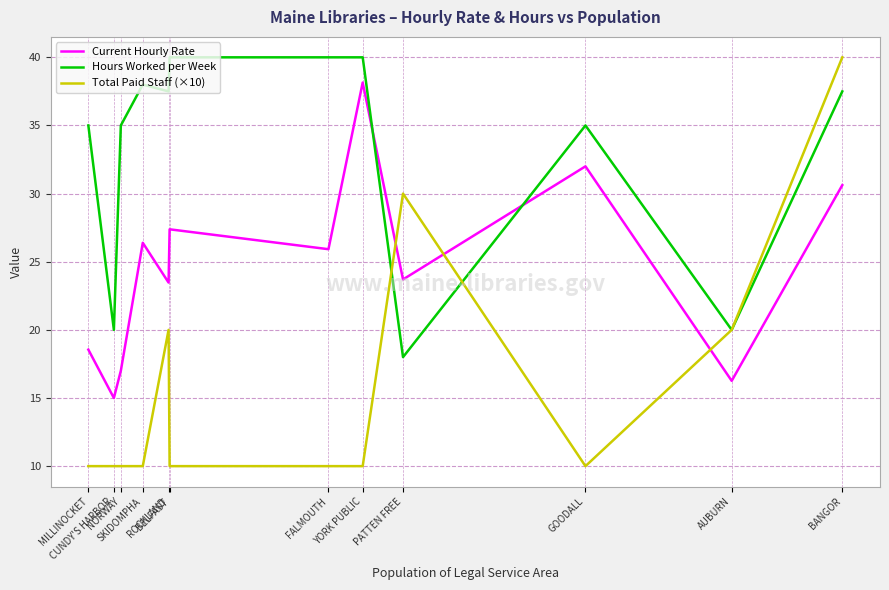

At which label does Hours Worked per Week first exceed 37?

SKIDOMPHA